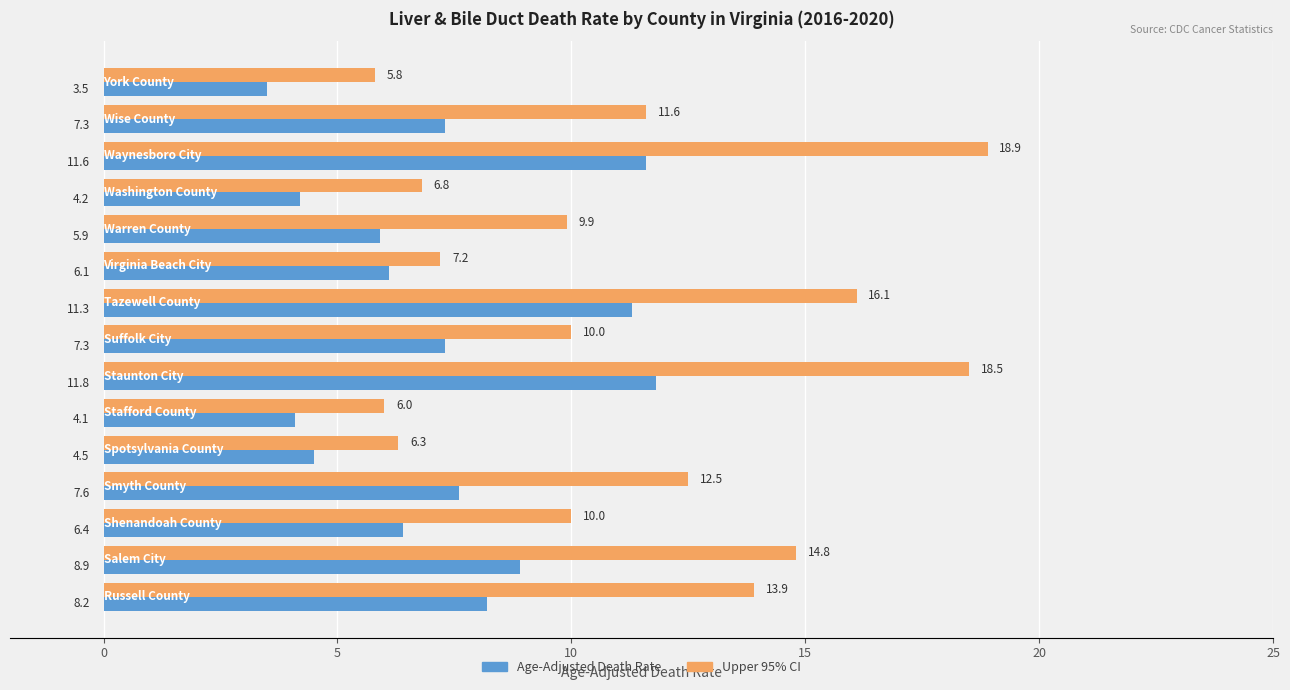

List the series in order of their peak value, lowest first.

Age-Adjusted Death Rate, Upper 95% CI